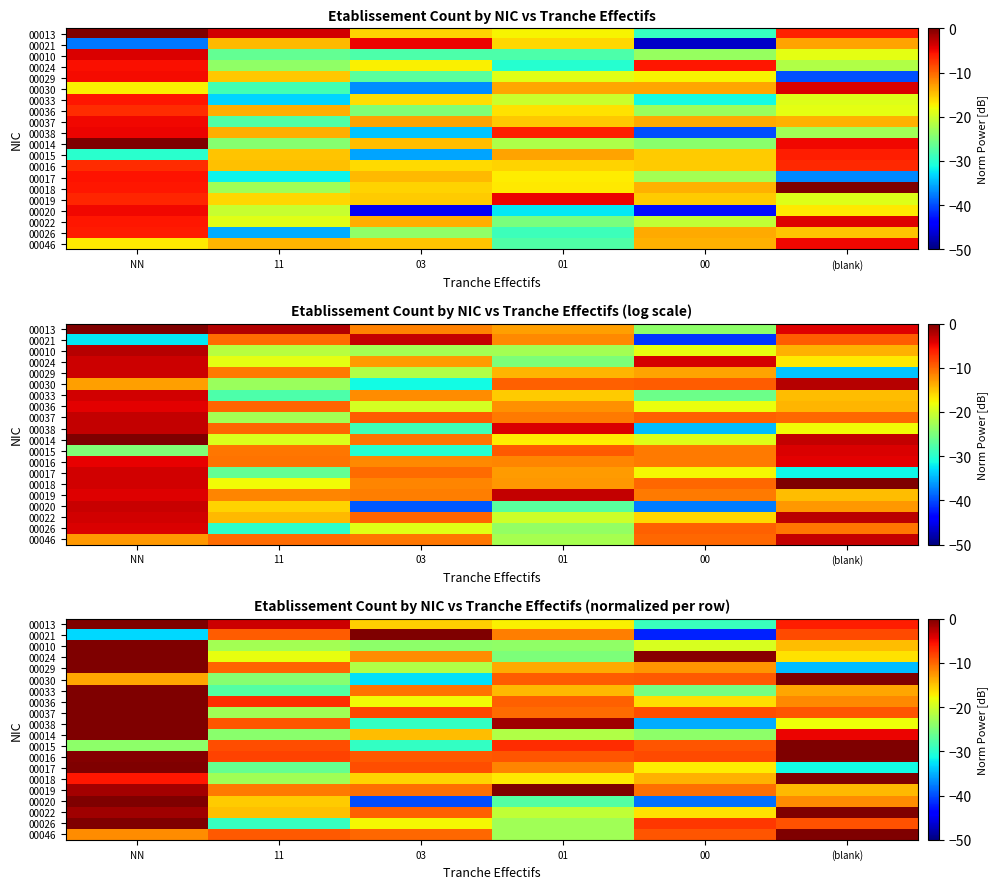

Is the value of 00014 at 01 greater than the value of 00020 at (blank)?

No